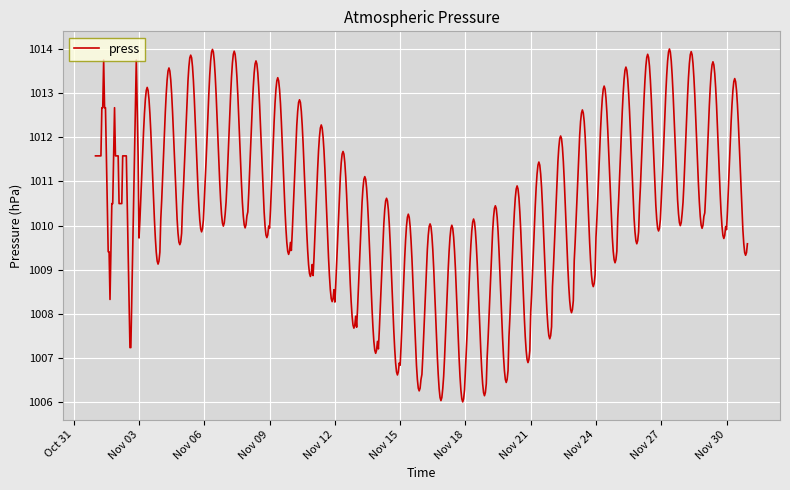

What is the smallest value displayed?

1006.0